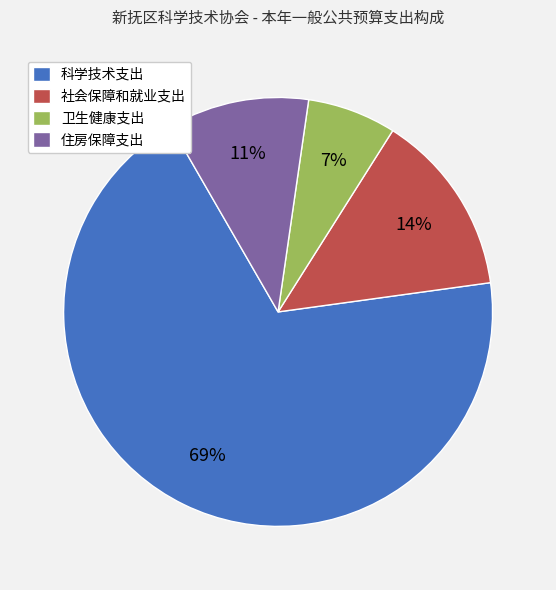

To the nearest percent, what is the difference between the 卫生健康支出 and 住房保障支出 slice percentages?

4%